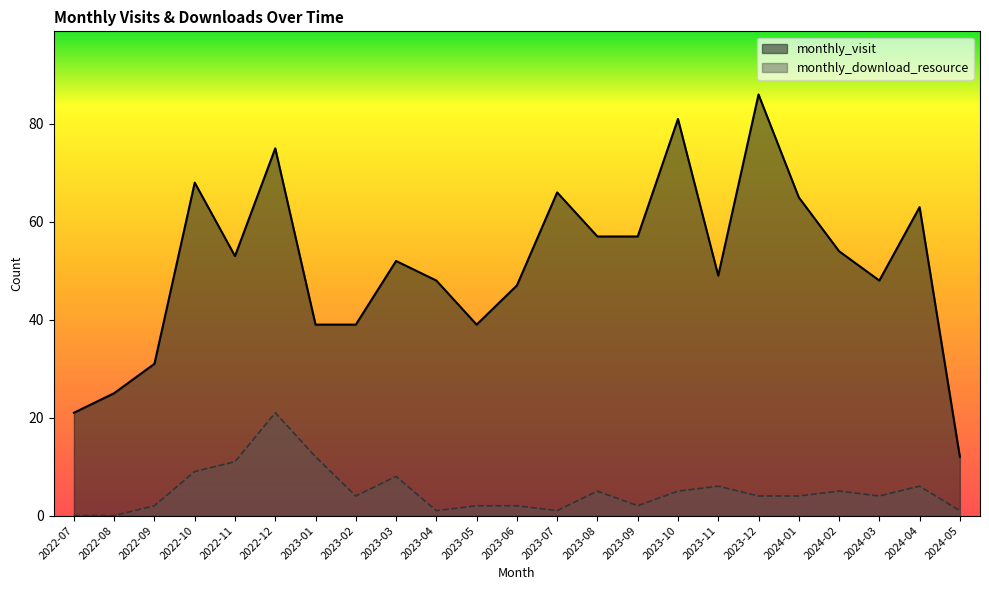

What is the label of the 1st point from the right?

2024-05